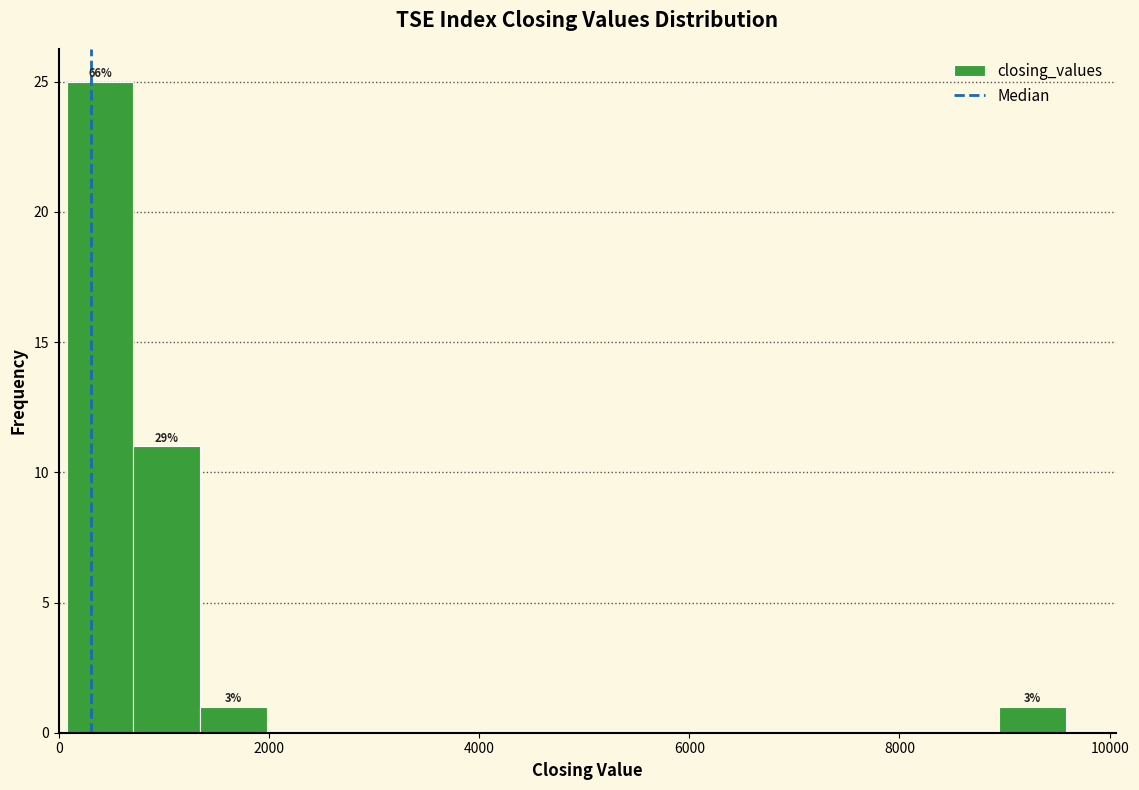

Around what value on the x-axis is the tallest bar? Give the approximate position of its centre, as read against the axis.

400